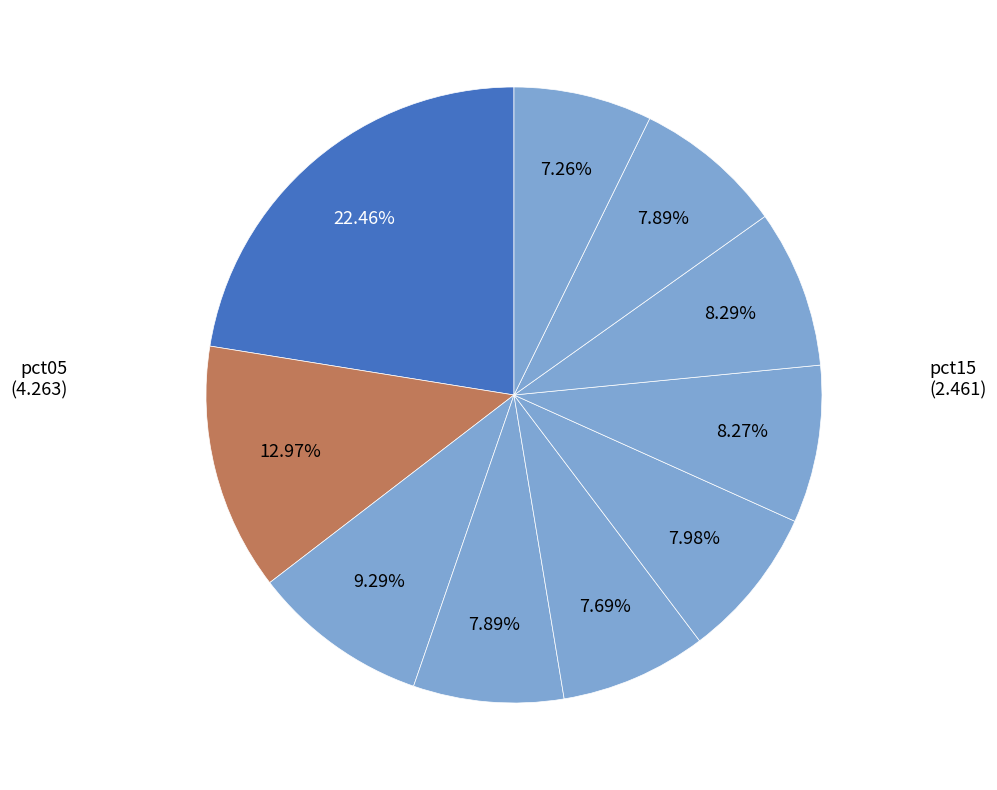

What is the largest slice in the pie chart?

pct05